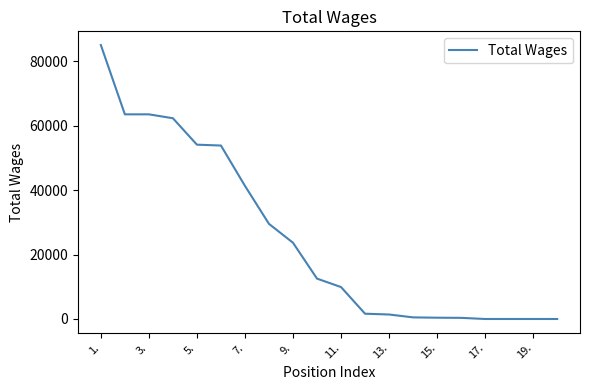

How many categories are shown in the chart?

20